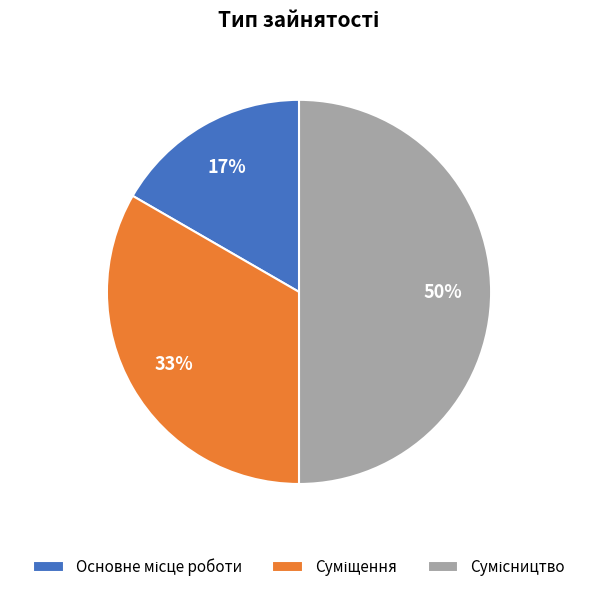

To the nearest percent, what is the difference between the largest and smallest slice percentages?

33%